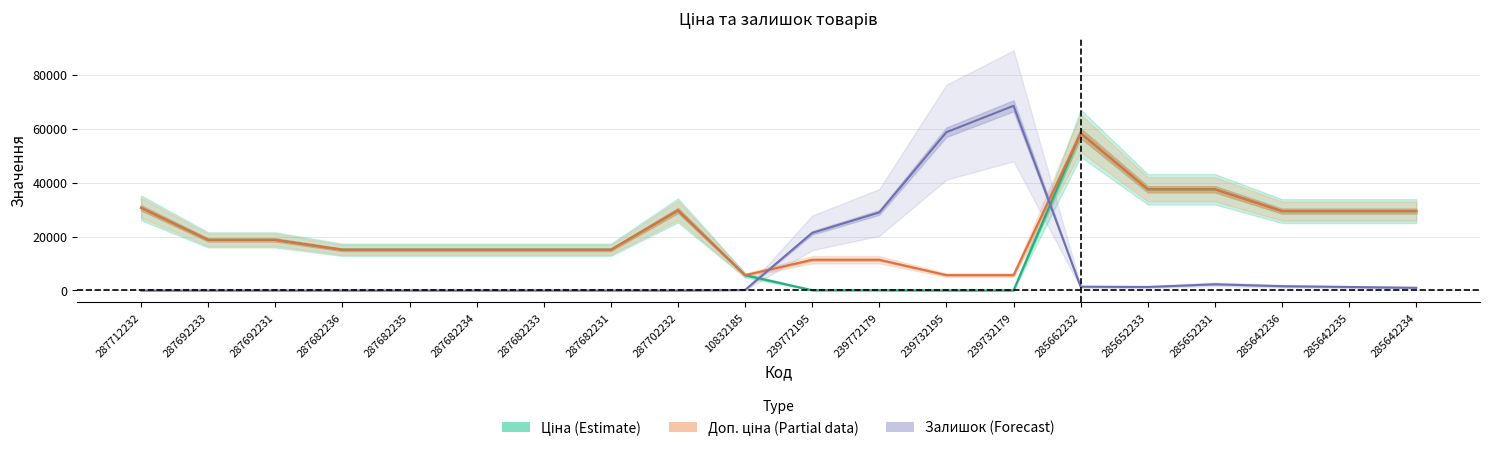

What is the difference between the maximum and minimum values in the Залишок series?

68600.0